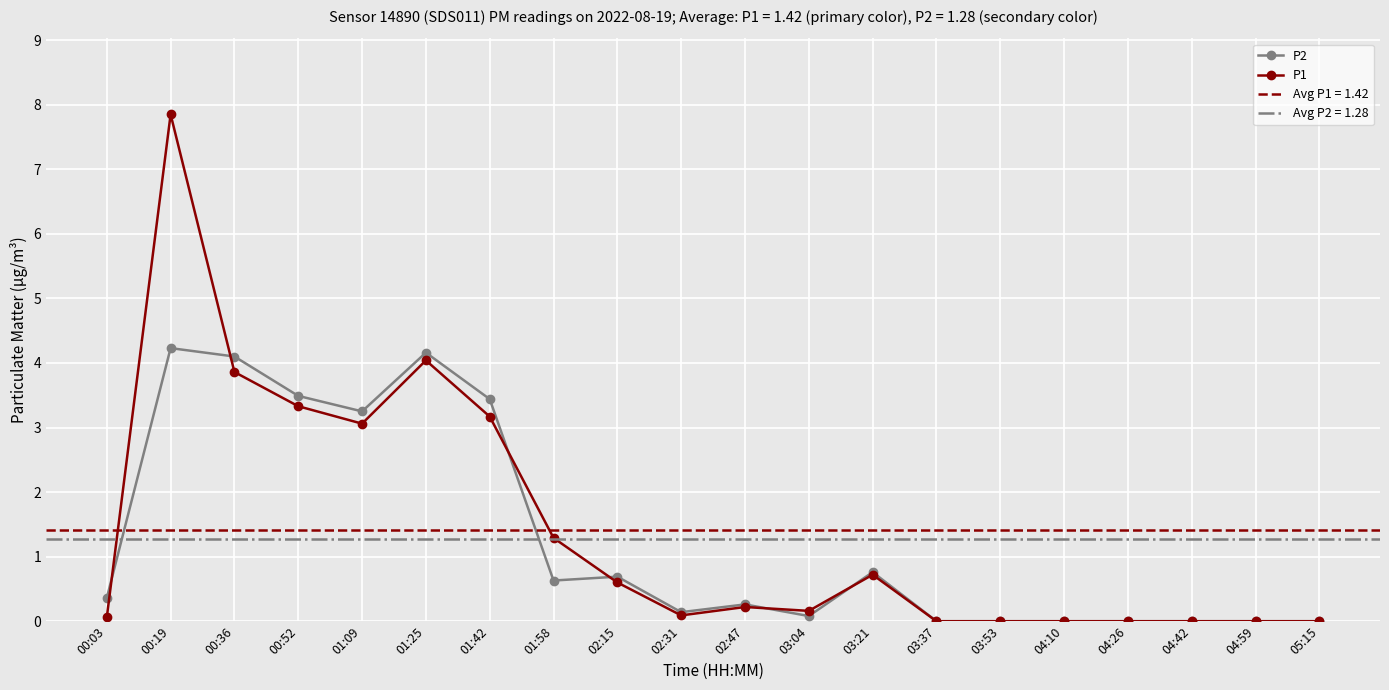

The value of P1 at 04:26 is -2.7. True or false?

False